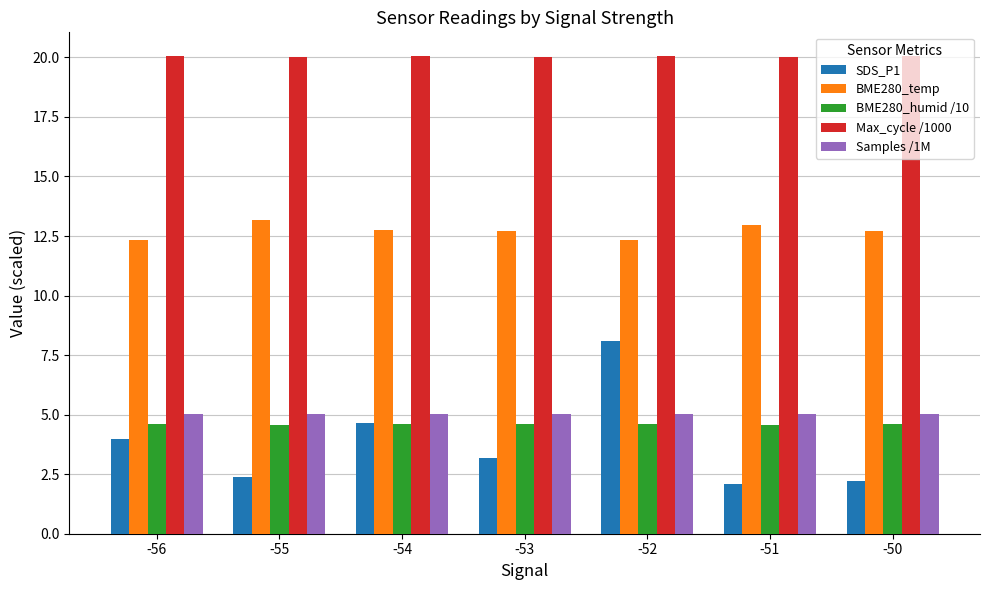

How many Samples /1M values are between 5 and 6?

7